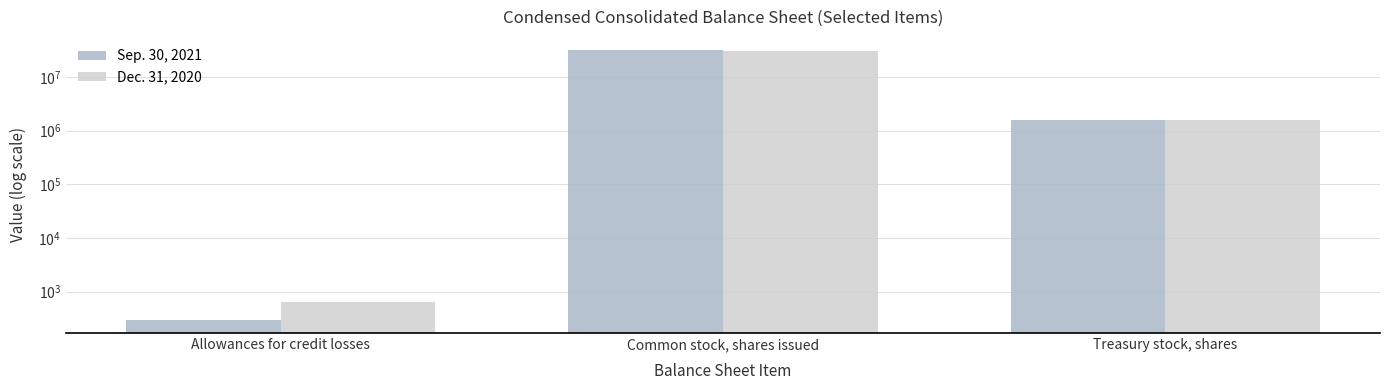

What is the label of the 1st bar from the left?

Allowances for credit losses